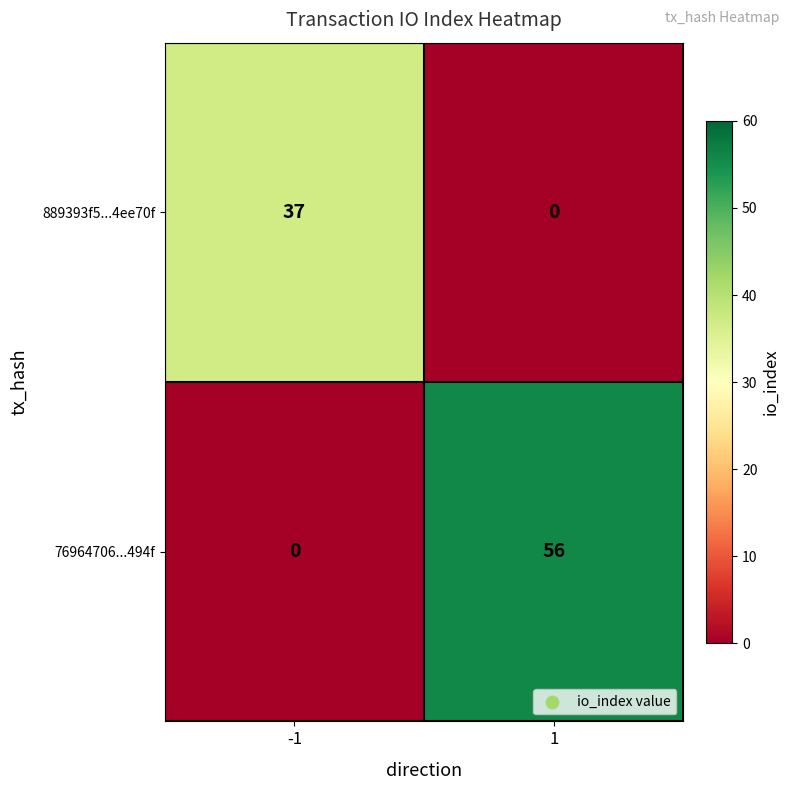

What value does the 889393f5...4ee70f series have at -1, to the nearest 10?

40